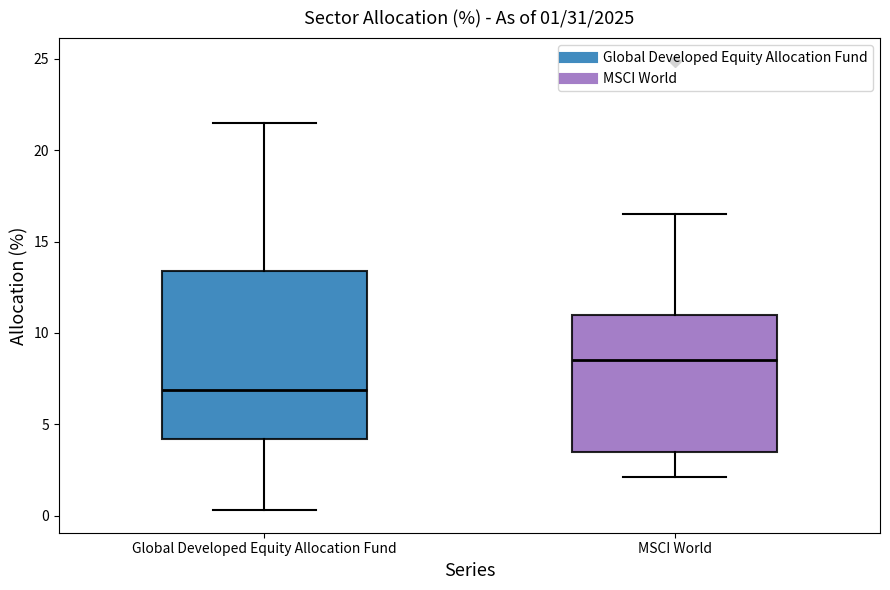

Which box has the lowest median line?

Global Developed Equity Allocation Fund